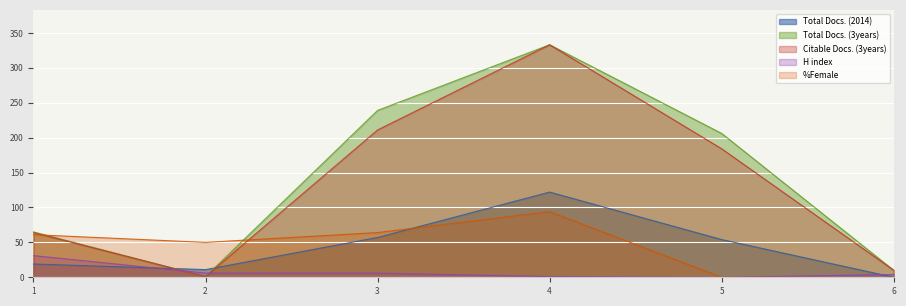

Which series changed the most between 2 and 4?

Total Docs. (3years)